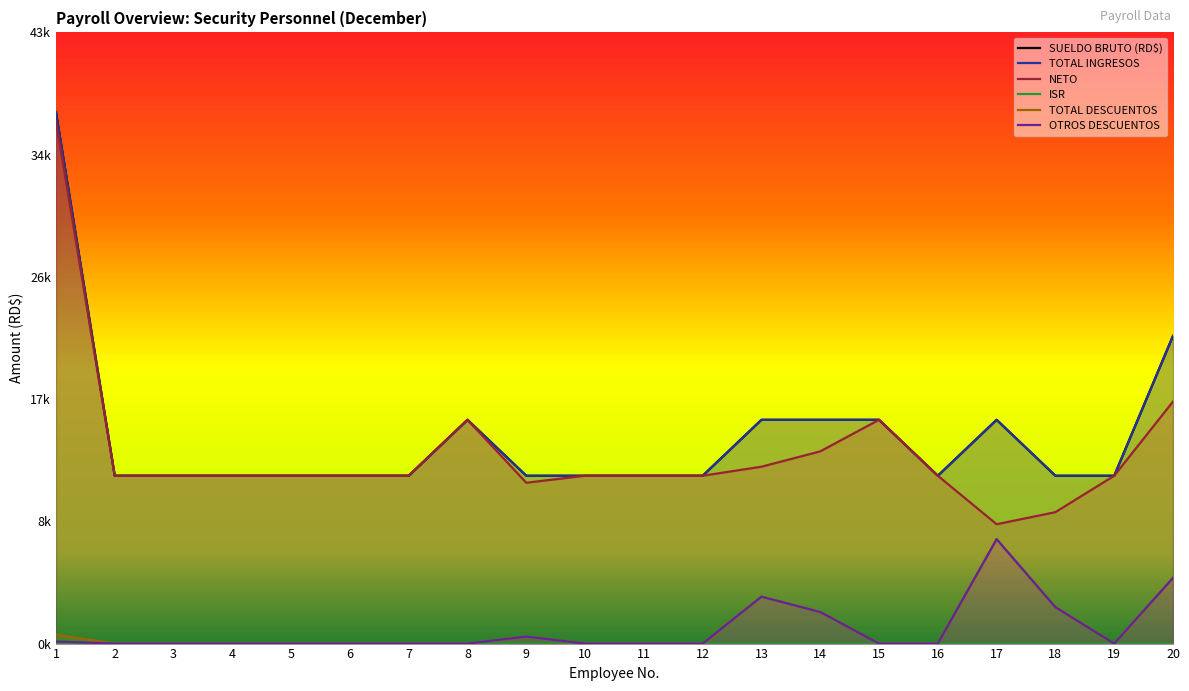

What is the value of the TOTAL INGRESOS point at the 1st from the left?

38000.0